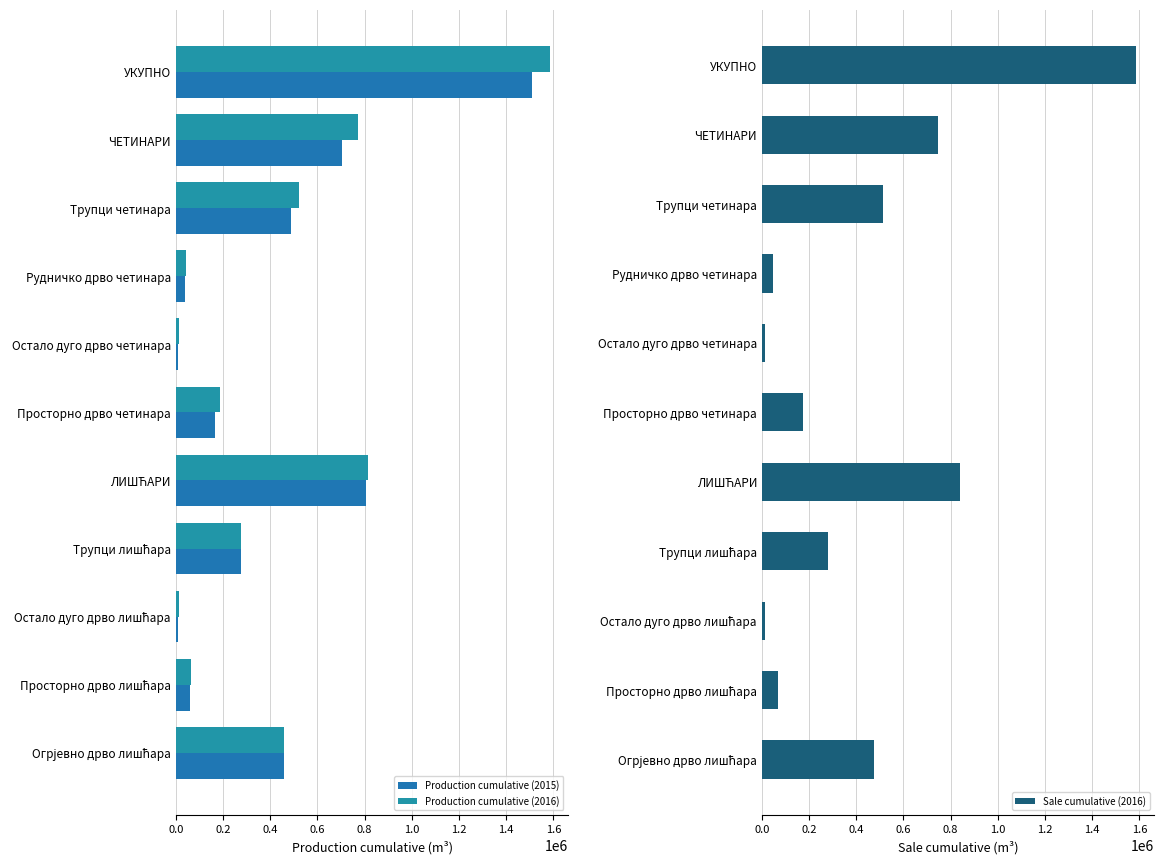

The value of Sale cumulative (2016) at Просторно дрво четинара is 310621. True or false?

False